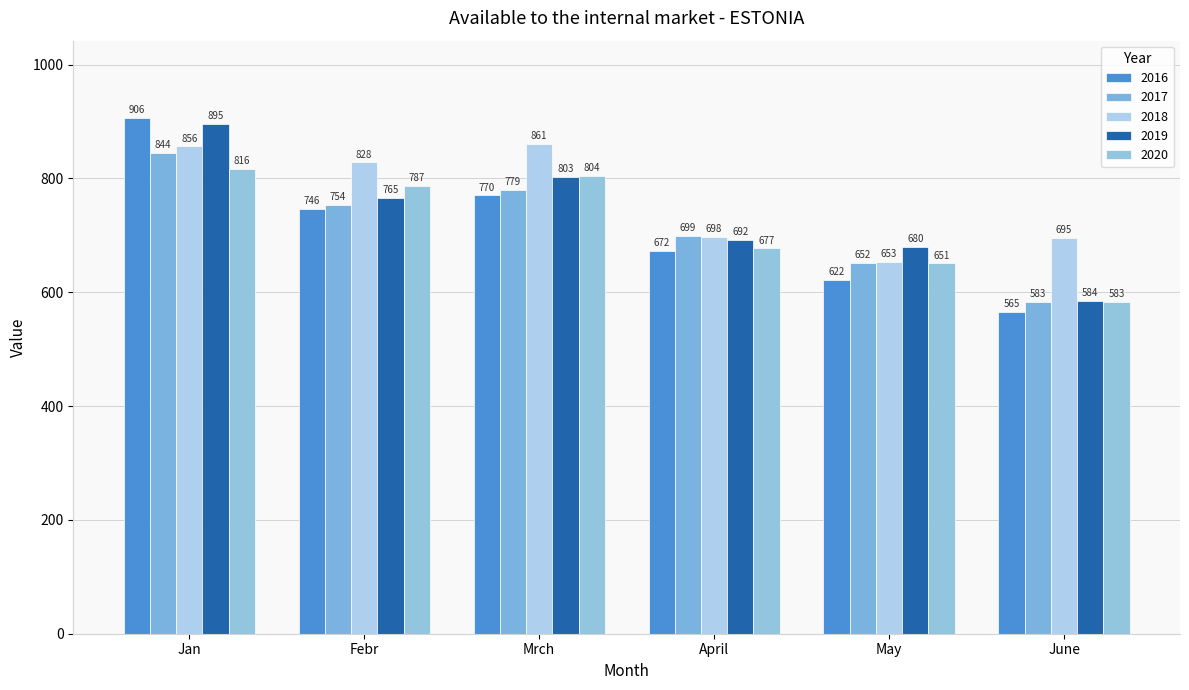

What is the total value across all series at Mrch?

4017.1